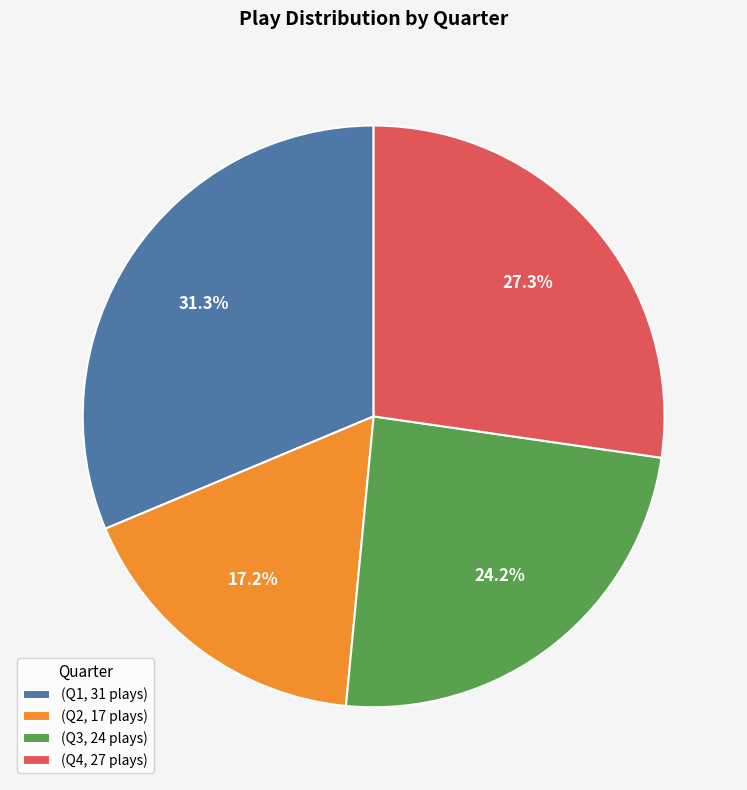

Which slice is the smallest?

(Q2, 17 plays)